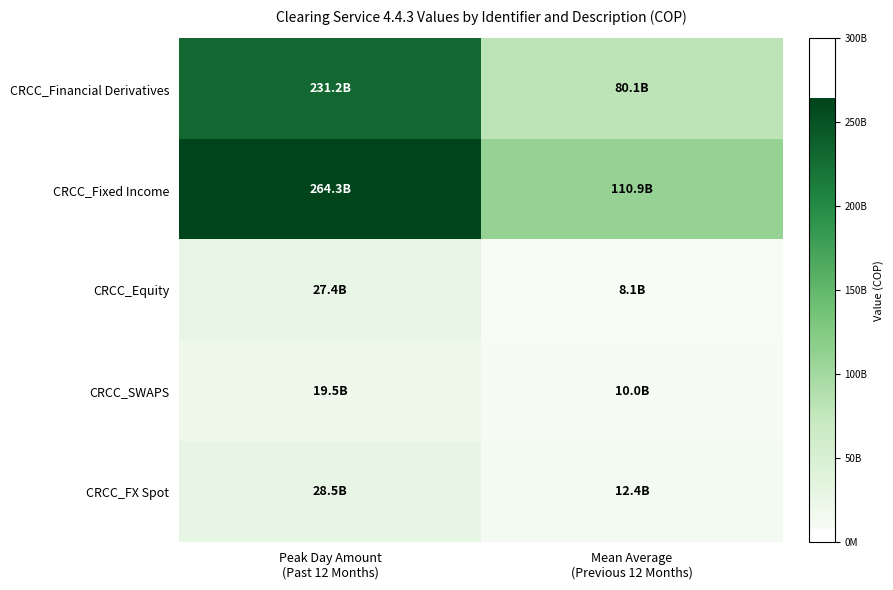

How many data points does each series have?

2